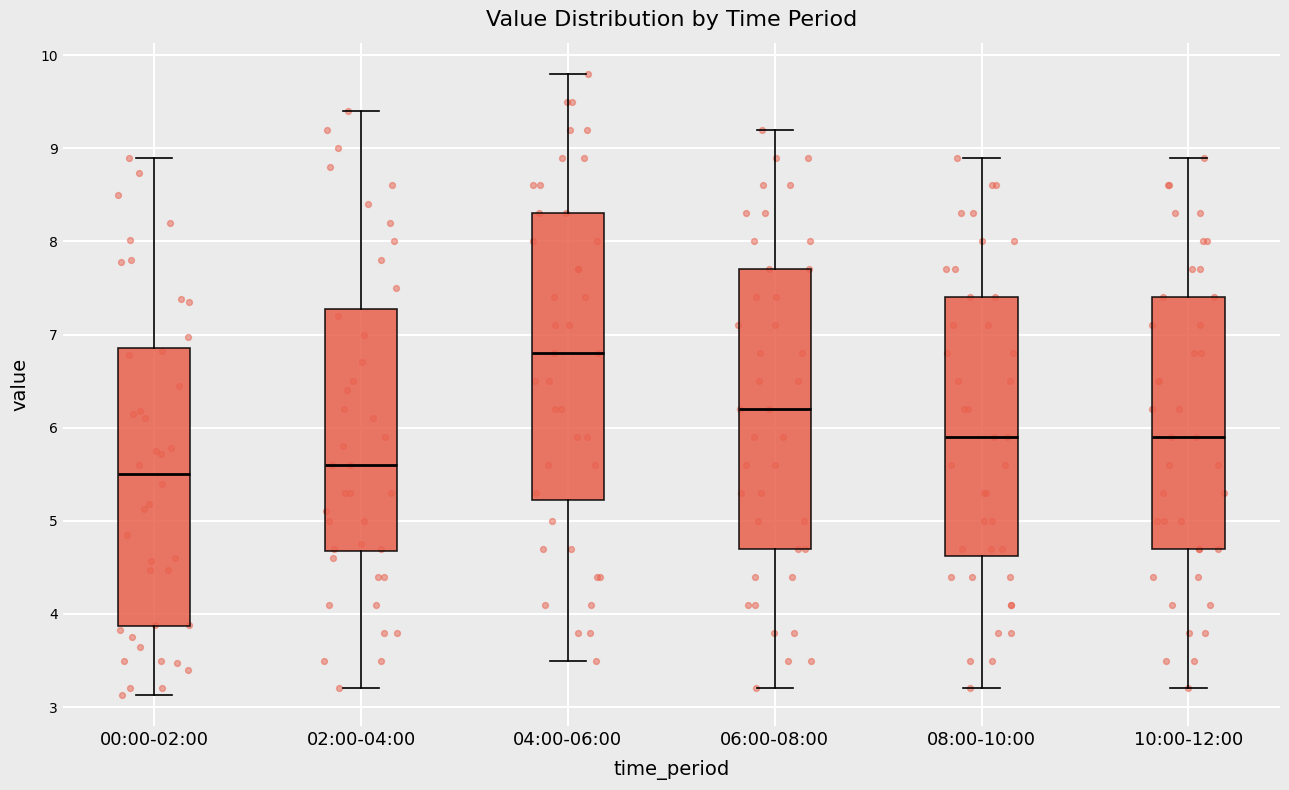

Which box's median line is the highest?

04:00-06:00